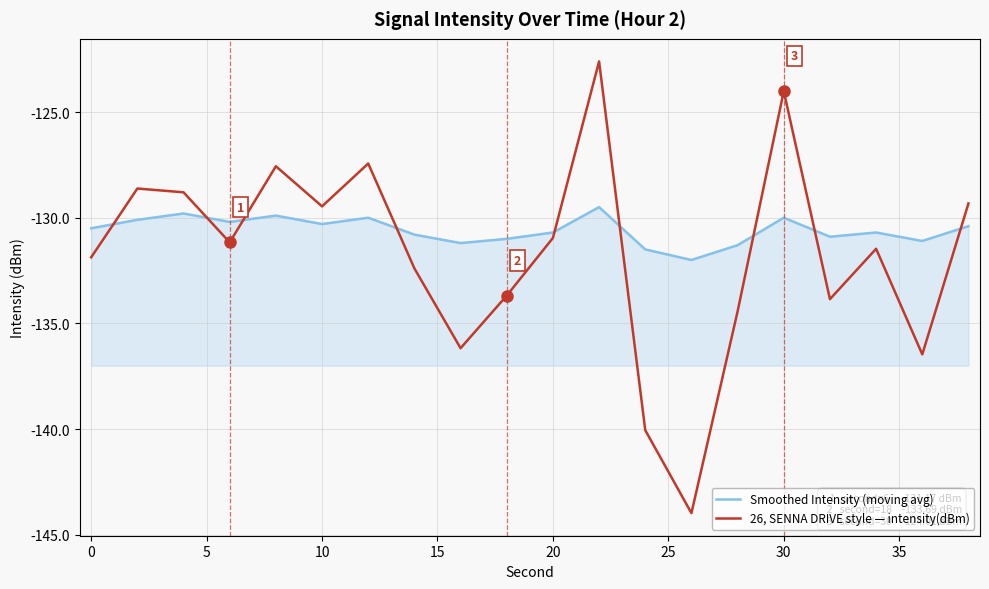

How many interior local valleys does the 26, SENNA DRIVE style — intensity(dBm) series have?

6